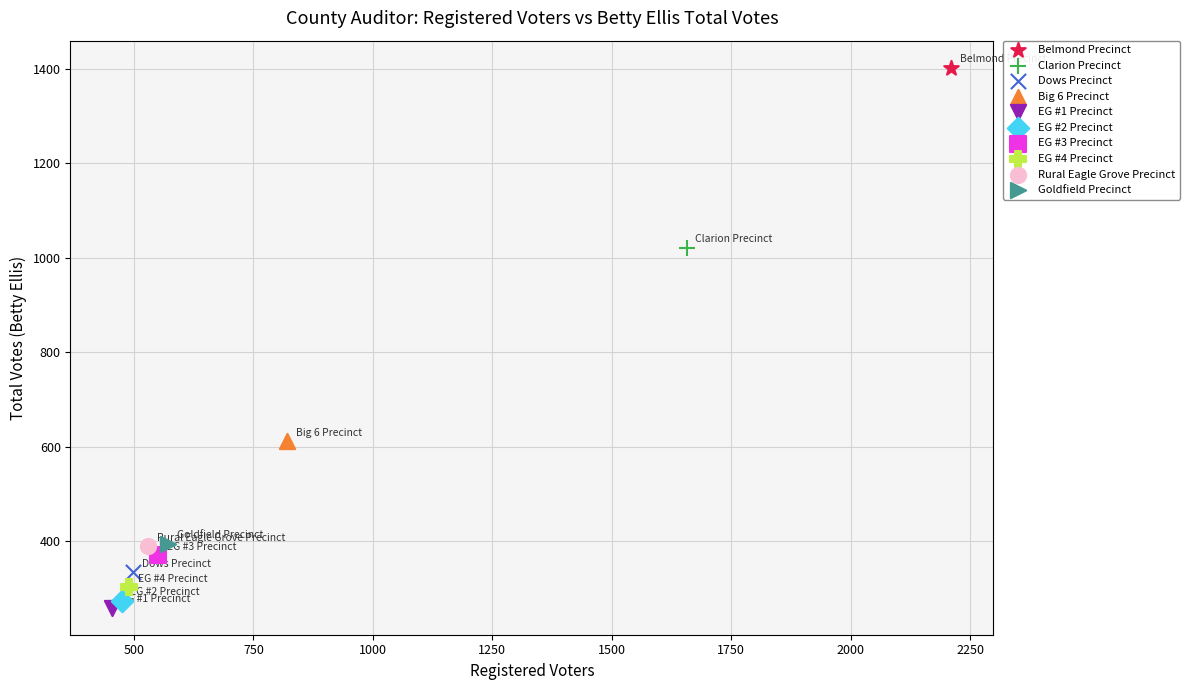

What are all the series names shown in the legend?

Belmond Precinct, Clarion Precinct, Dows Precinct, Big 6 Precinct, EG #1 Precinct, EG #2 Precinct, EG #3 Precinct, EG #4 Precinct, Rural Eagle Grove Precinct, Goldfield Precinct